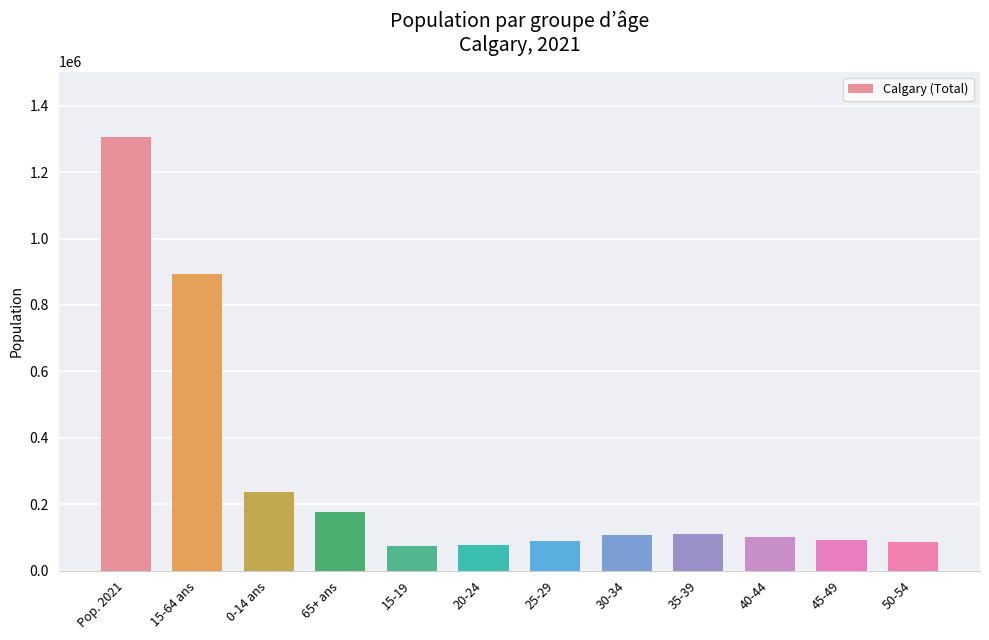

Which has a higher value, 15-64 ans or Pop. 2021?

Pop. 2021